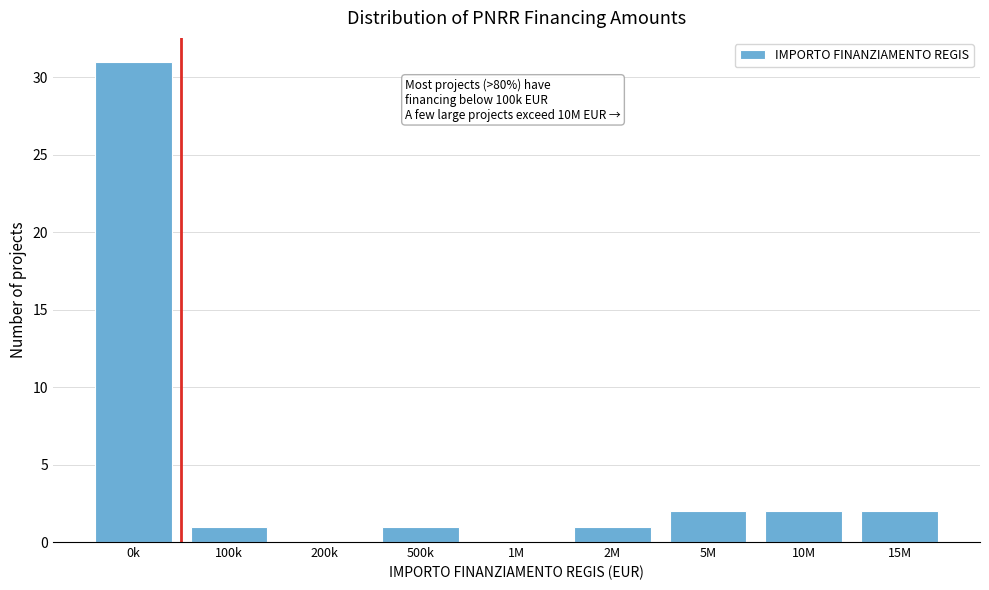

Reading left to right, list all the values displayed in this chart.

0k=31	100k=1	200k=0	500k=1	1M=0	2M=1	5M=2	10M=2	15M=2